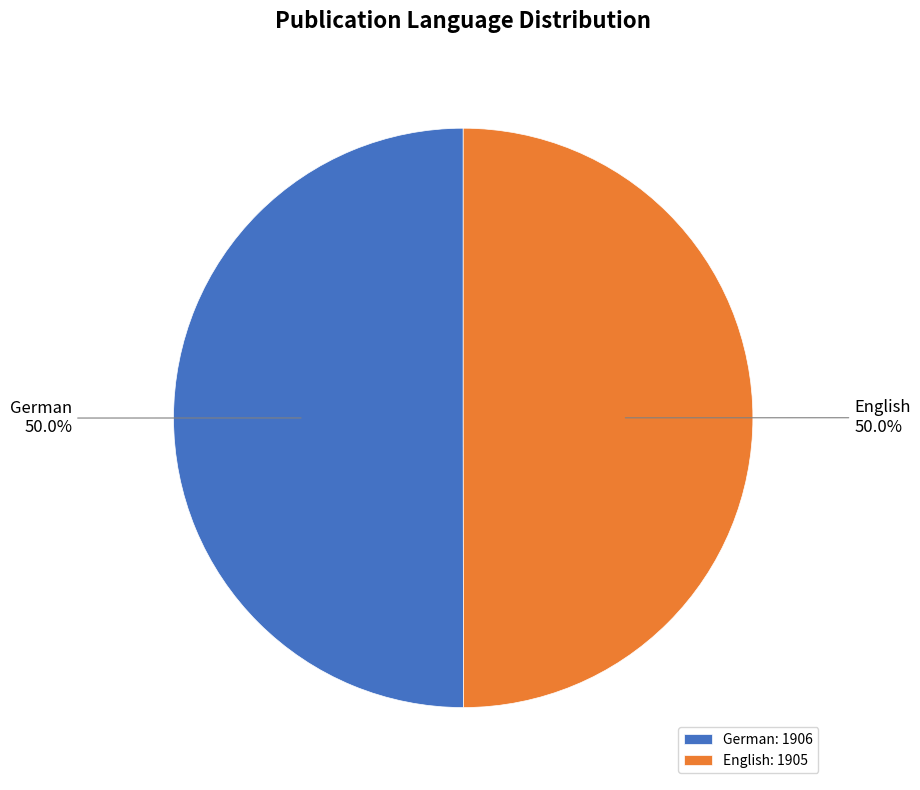

To the nearest percent, what percentage of the pie is German?

50%